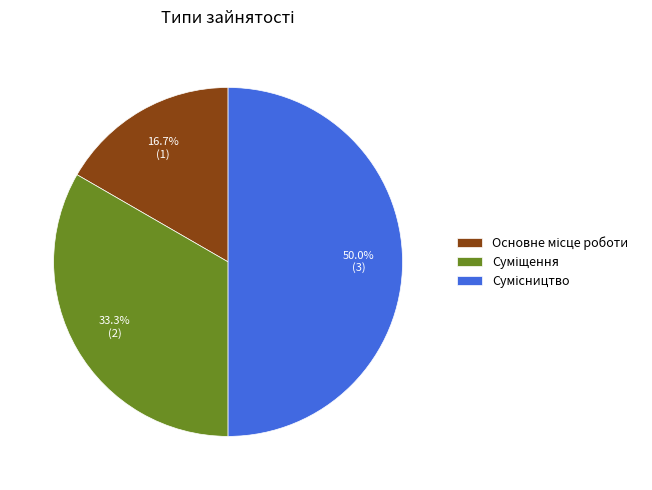

Is it true that Сумісництво is 59% of the pie?

False